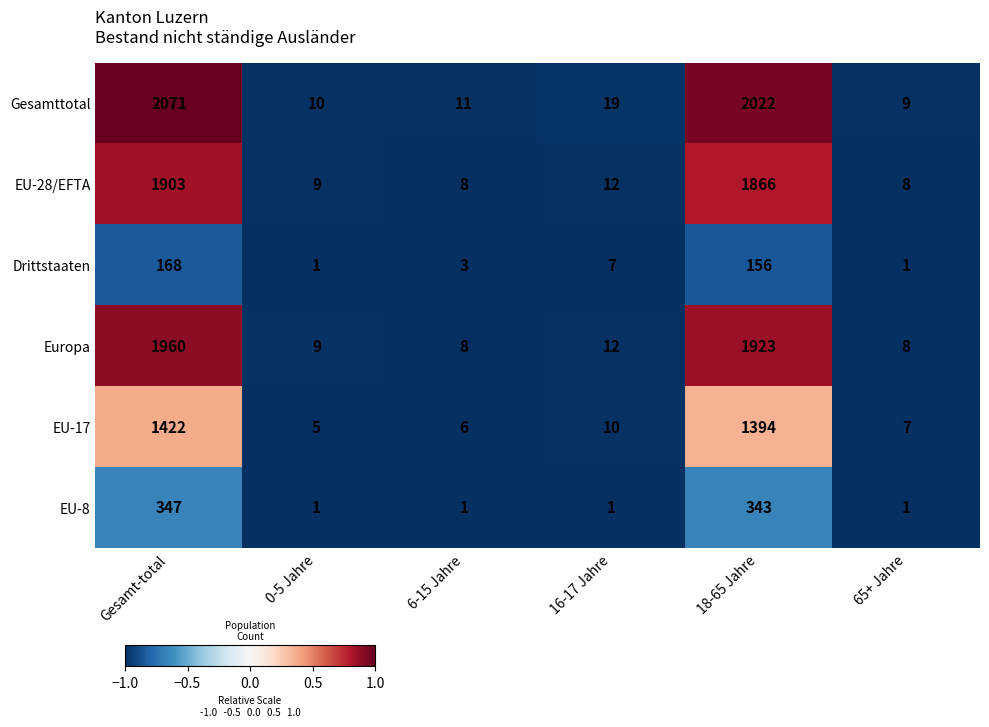

Is it true that EU-17 equals 1394 at 18-65 Jahre?

True